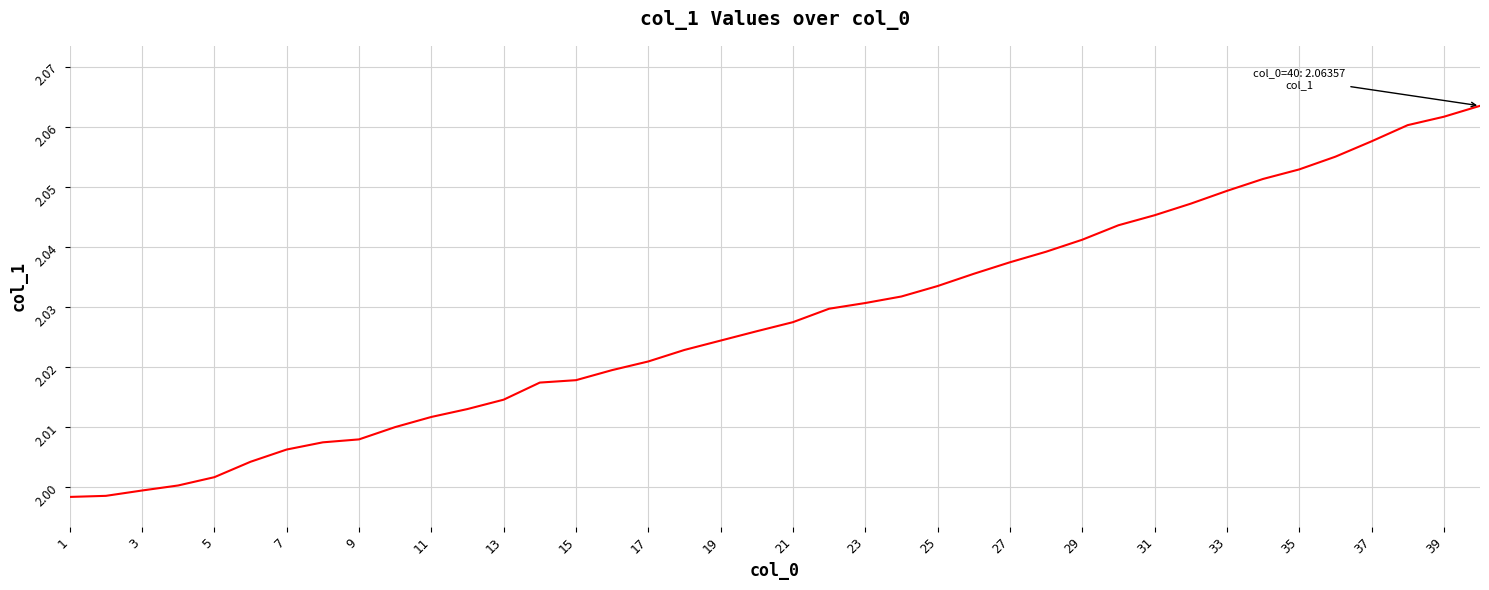

How many distinct data groups are displayed?

1